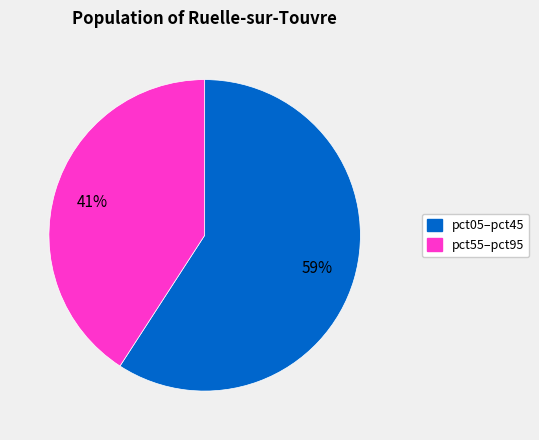

Does any single category account for the majority?

Yes